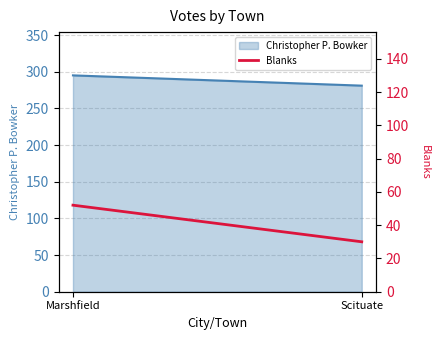

Where is the data nearest to the value 41?

Marshfield